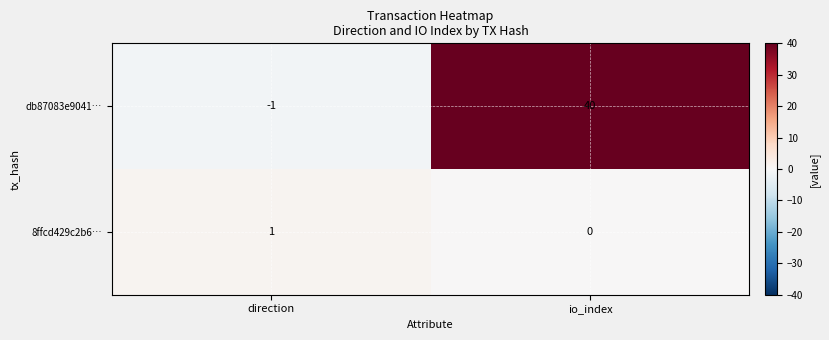

At which category is the sum across all series the highest?

io_index